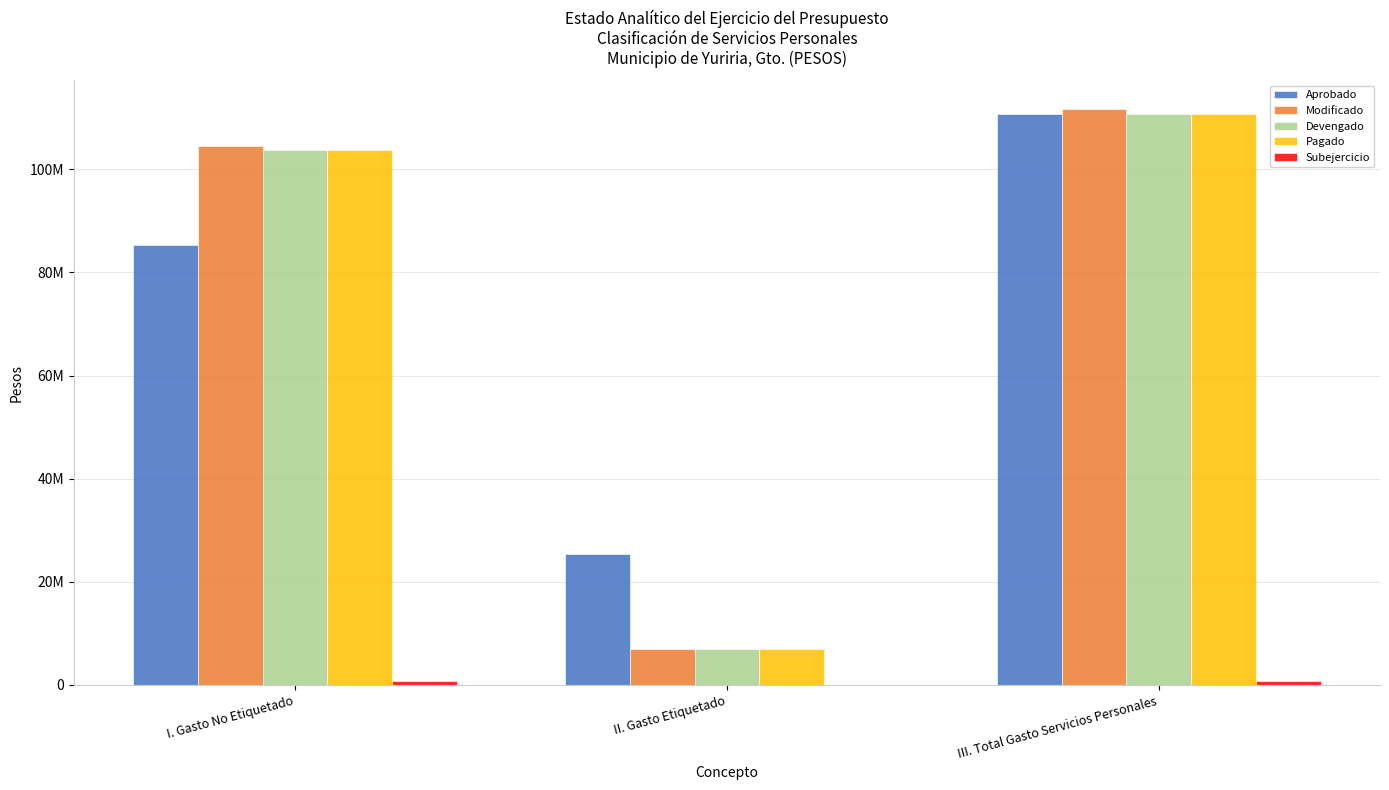

Are the bars horizontal?

No